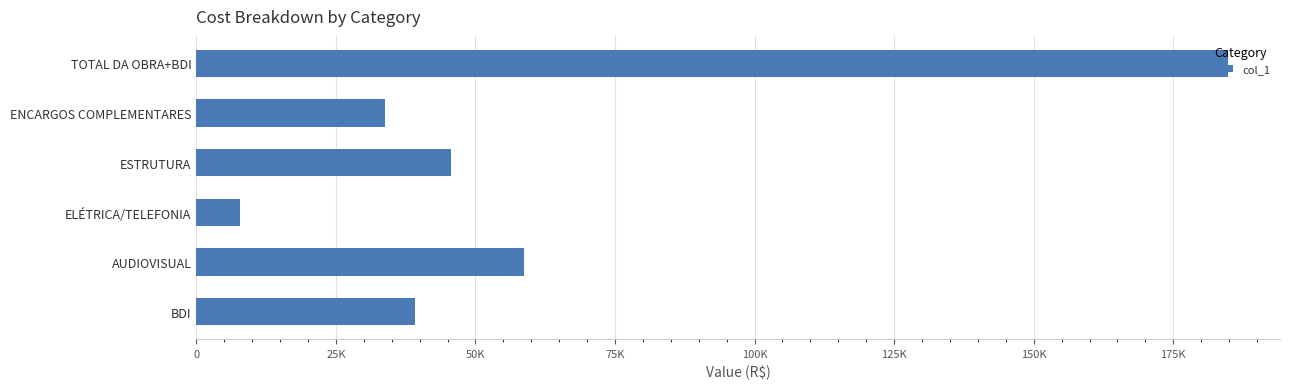

Does the chart contain any negative values?

No